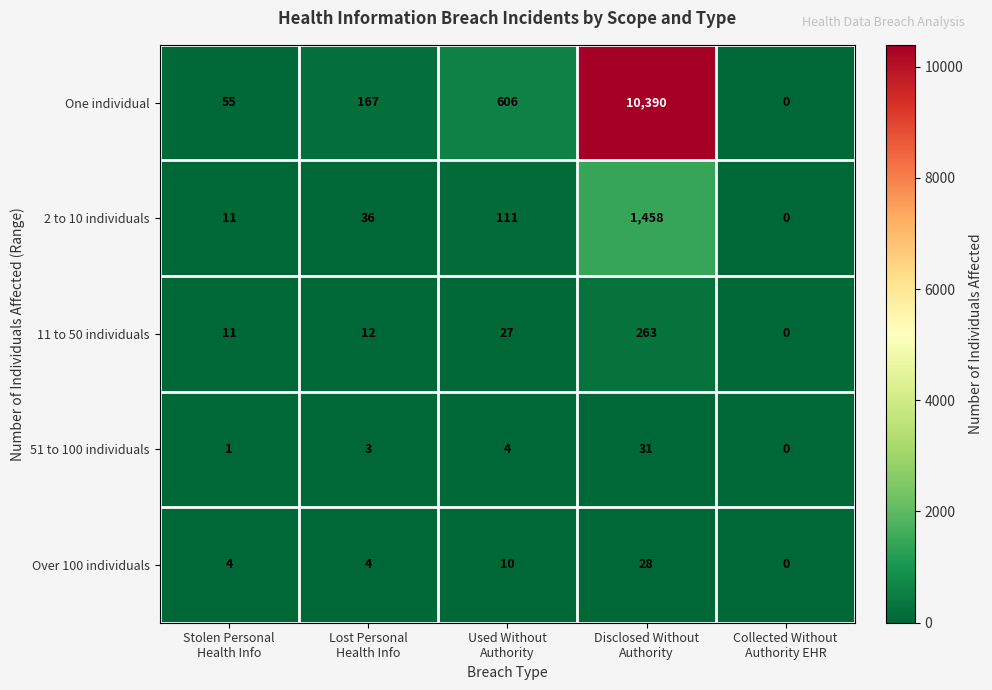

Rank the series by their maximum value, from lowest to highest.

Over 100 individuals, 51 to 100 individuals, 11 to 50 individuals, 2 to 10 individuals, One individual